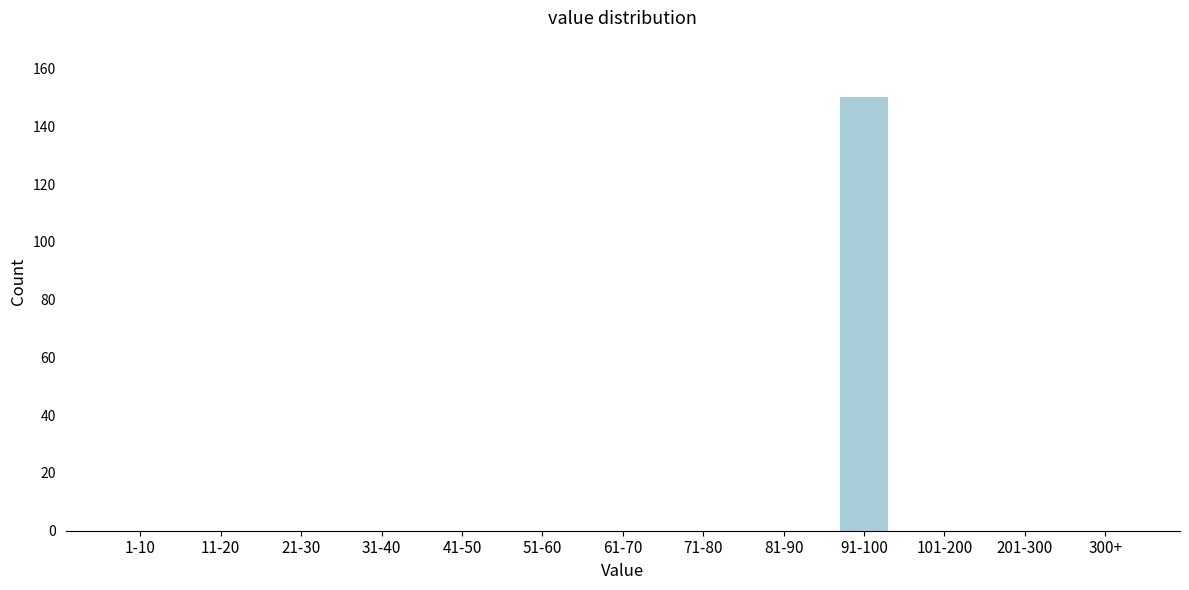

Reading left to right, list all the values displayed in this chart.

1-10=0	11-20=0	21-30=0	31-40=0	41-50=0	51-60=0	61-70=0	71-80=0	81-90=0	91-100=150	101-200=0	201-300=0	300+=0